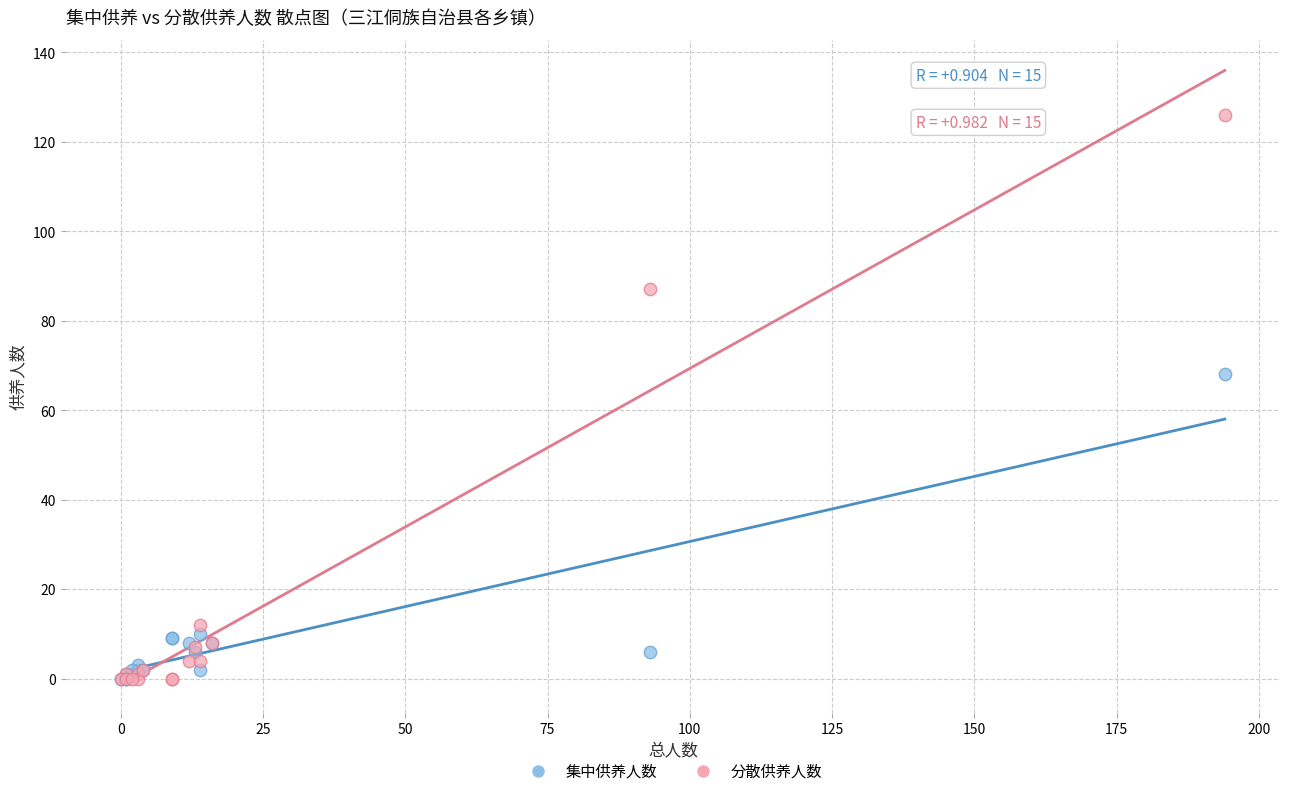

In the 分散供养人数 series, what Y value is closest to 63?

87